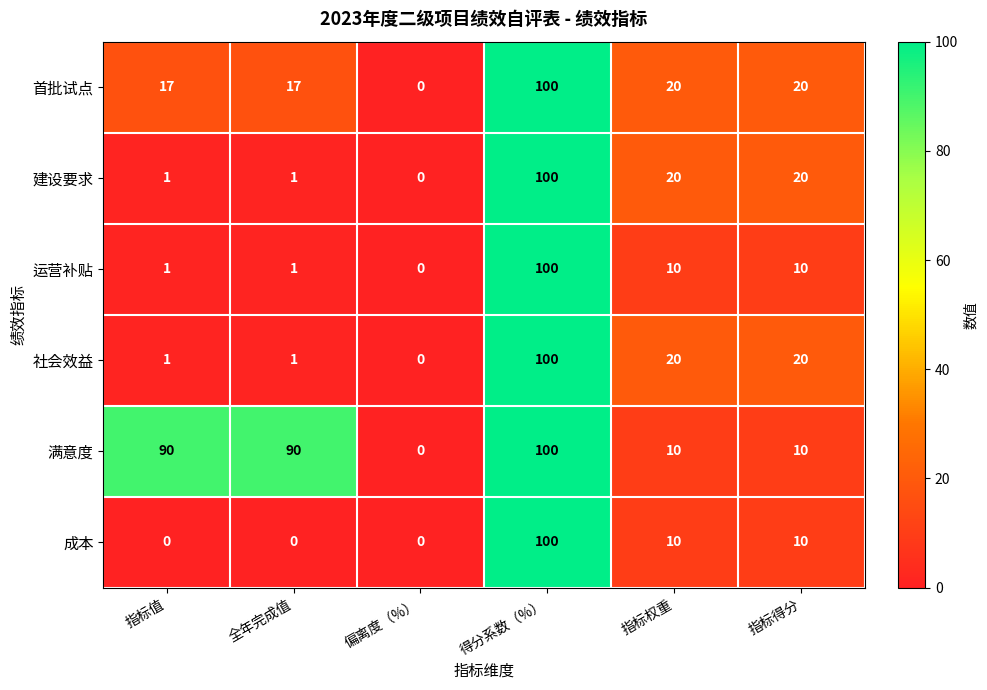

At which category does the chart reach its peak across all series?

得分系数（%）